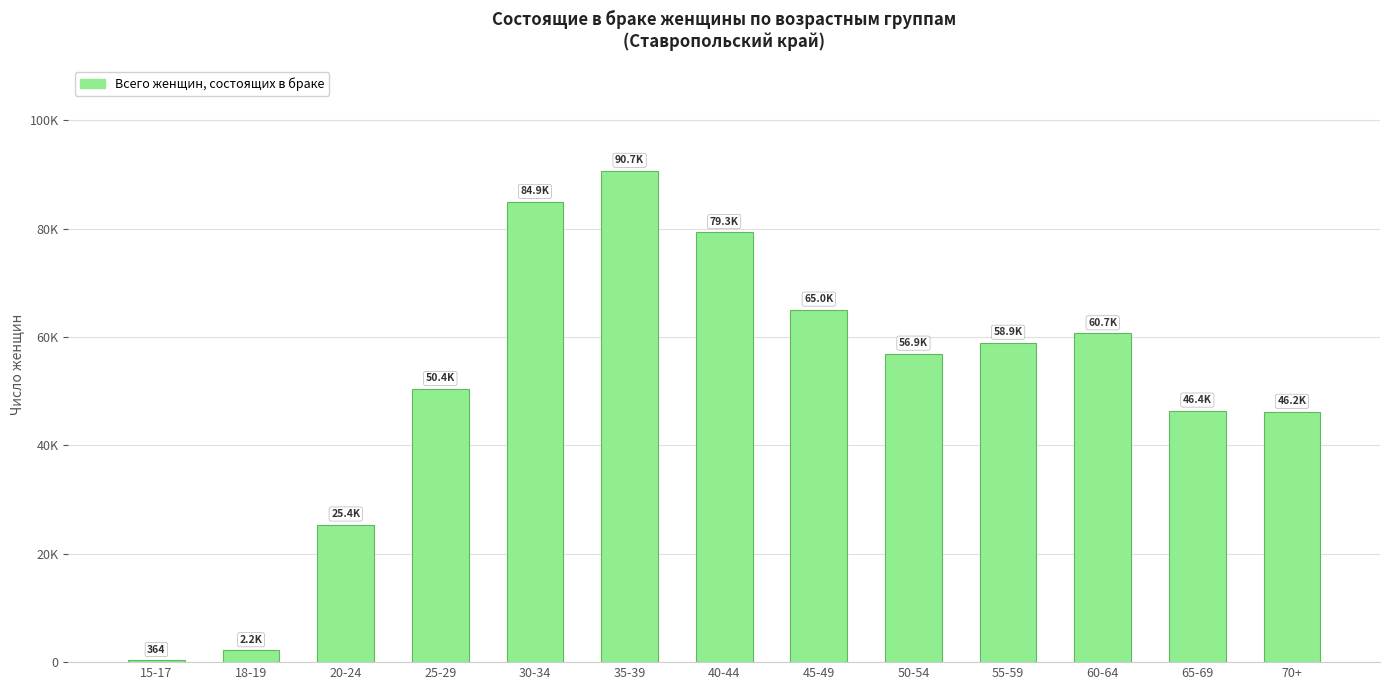

Which label corresponds to the smallest value in the chart?

15-17